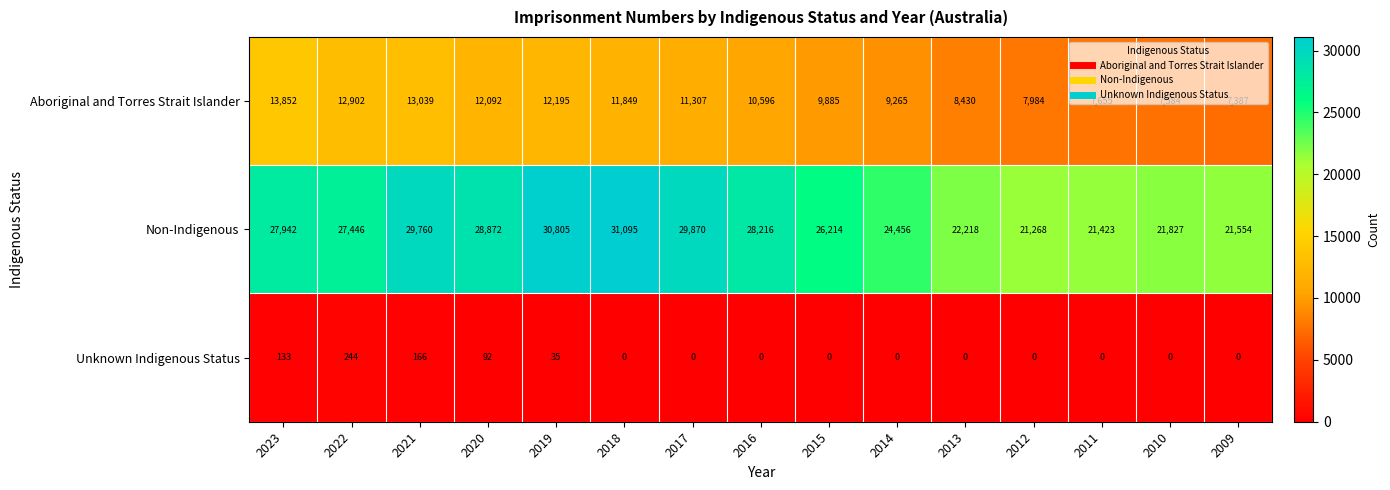

What is the sum of all Unknown Indigenous Status values?

670